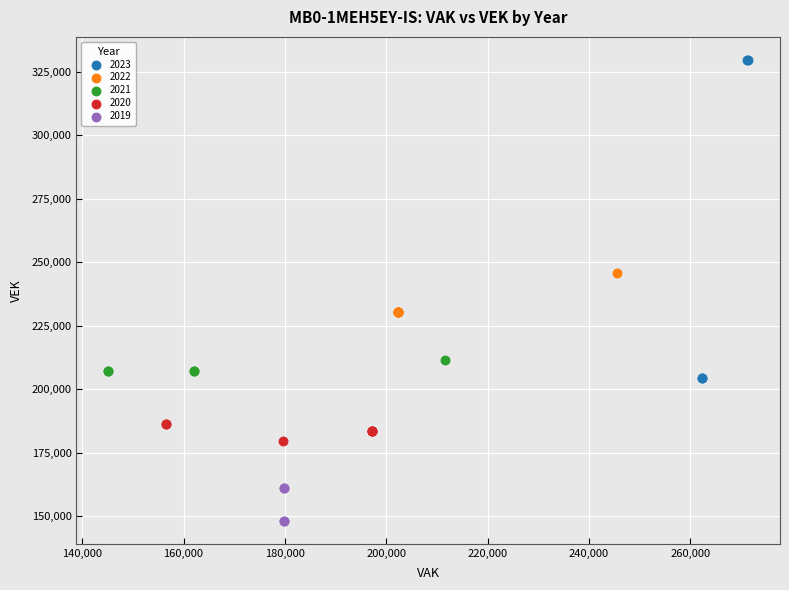

Which series has the widest spread of Y values?

2023